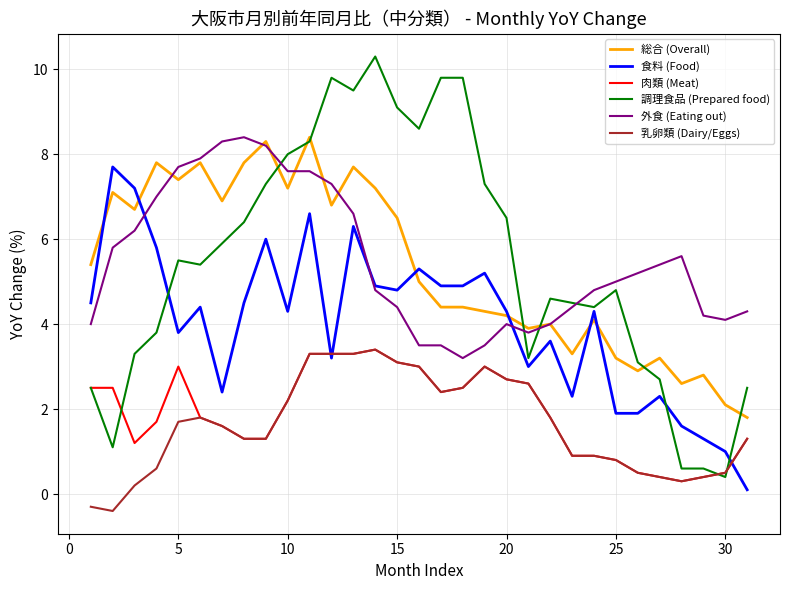

What is the maximum value for 乳卵類 (Dairy/Eggs)?

3.4